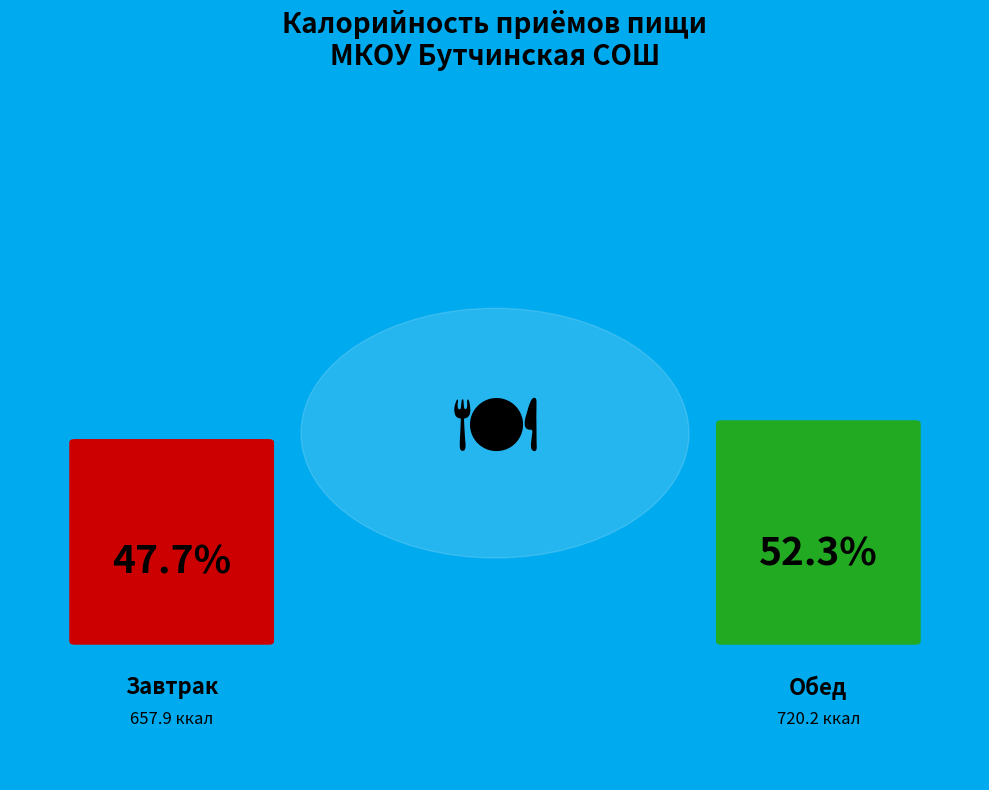

To the nearest percent, what is the average slice percentage?

50%